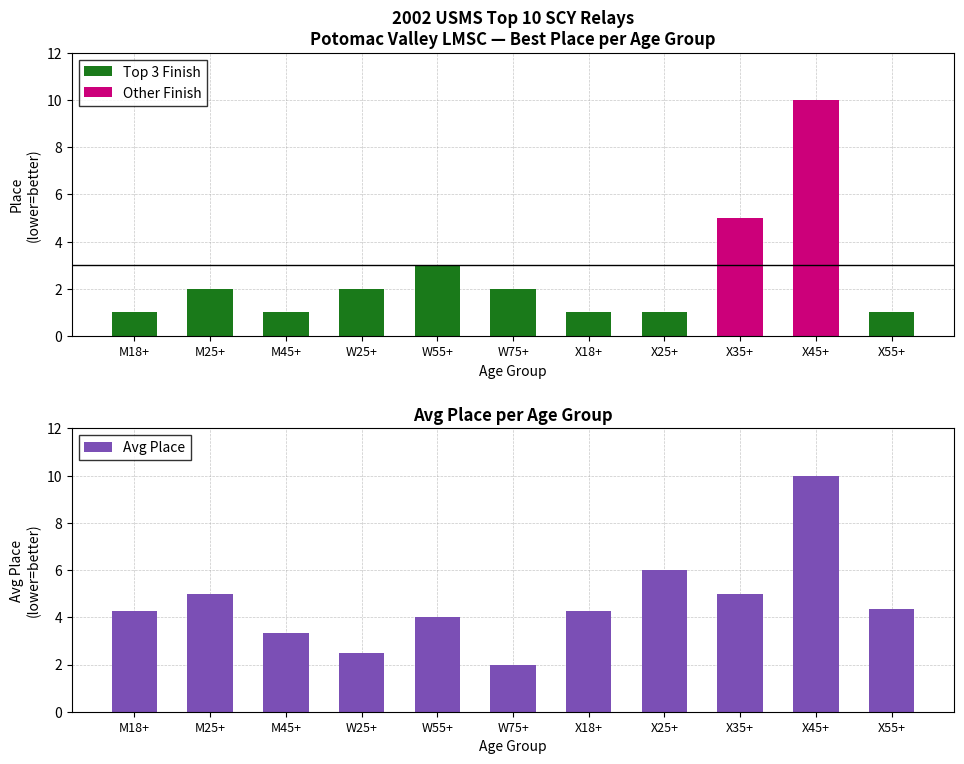

What is the greatest value displayed?

10.0